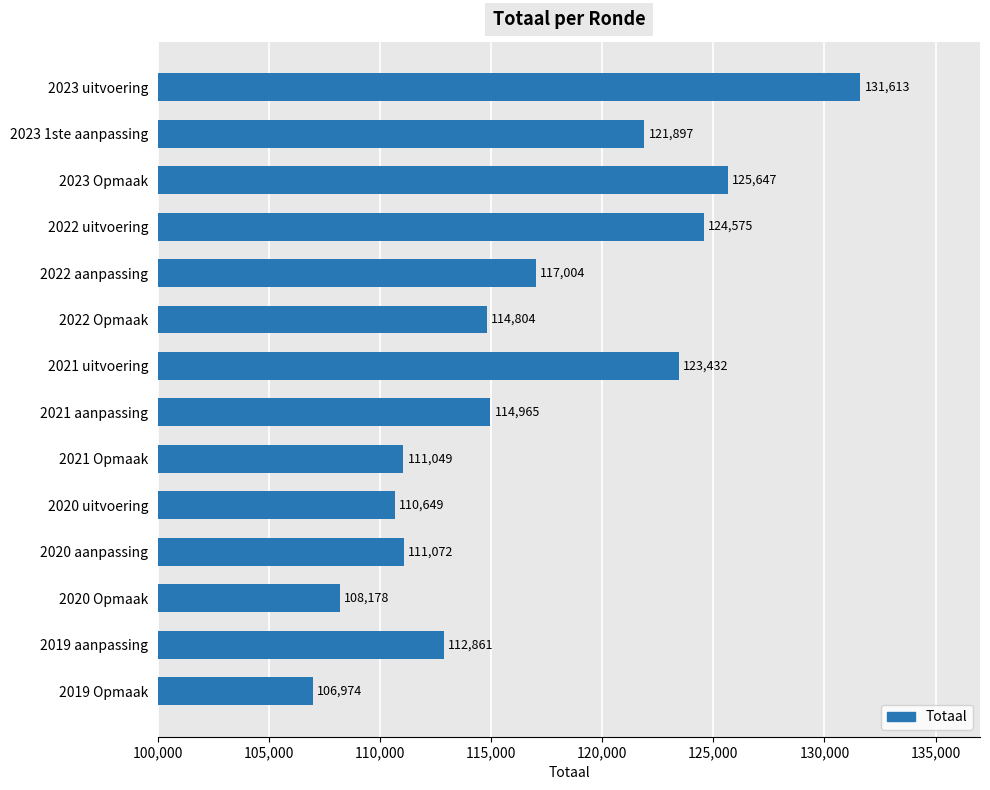

True or false: the data shows 60178 at 2019 Opmaak.

False